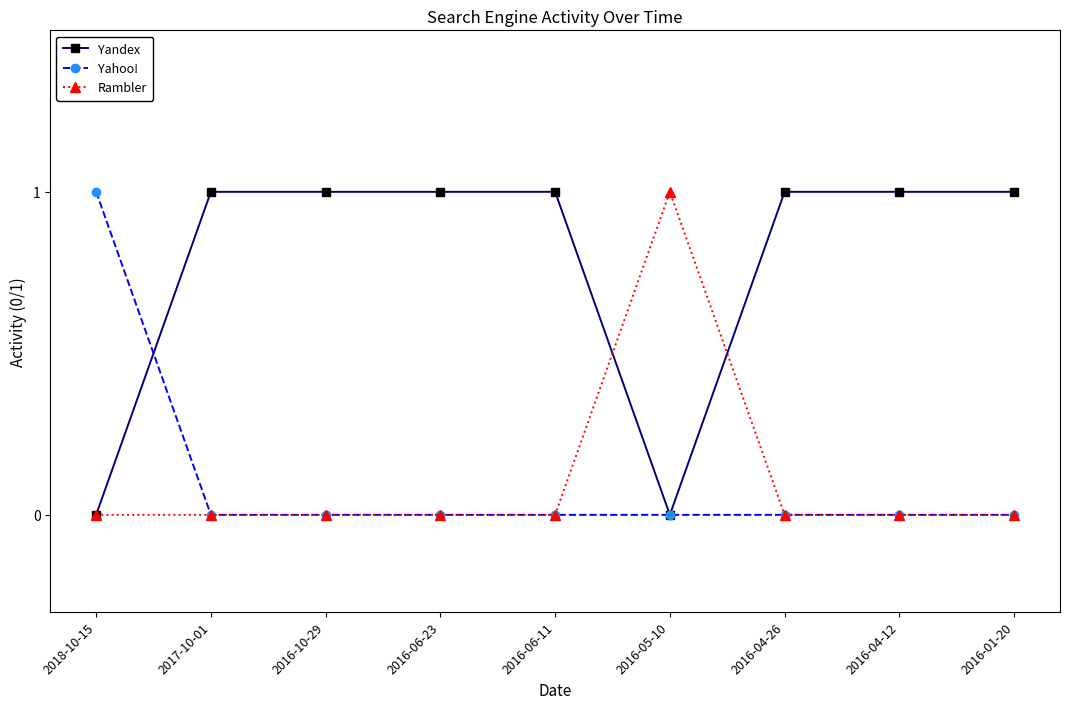

Which category has the highest value in the Yahoo! series?

2018-10-15